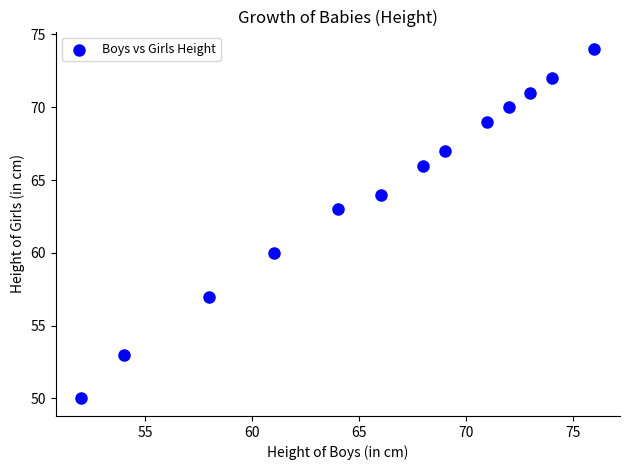

What is the range of X values (max minus min)?

24